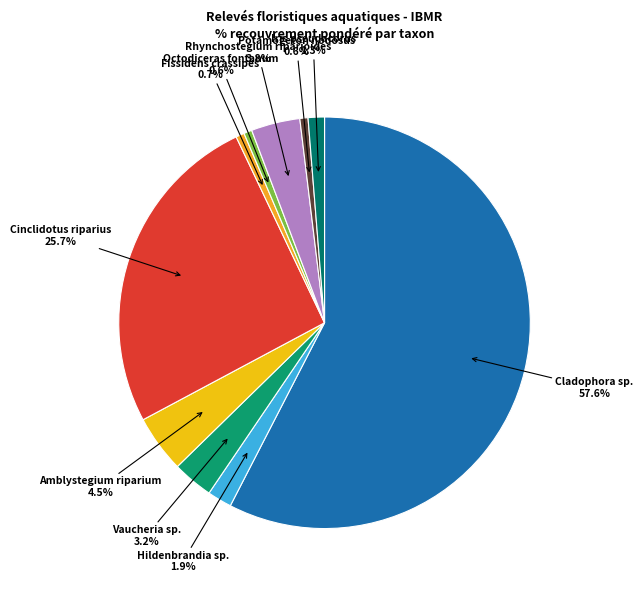

Count the number of slices in the pie.

10